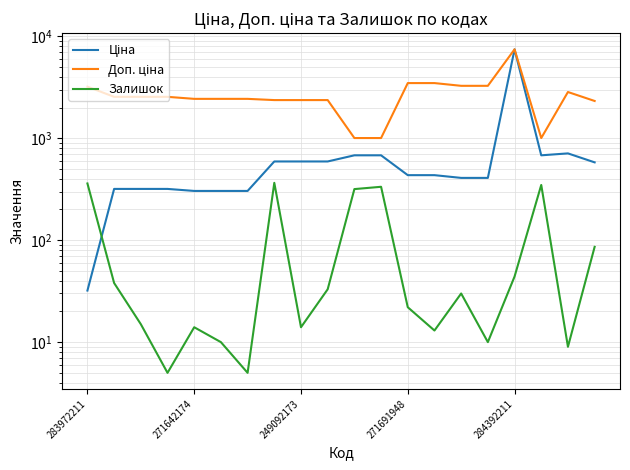

Reading left to right, list all the values displayed in this chart.

Ціна: 32.0	318.3	318.3	318.3	304.1	304.1	304.1	591.6	591.6	591.6	679.8	679.8	434.3	434.3	408.2	408.2	7444.6	679.8	710.0	579.8
Доп. ціна: 3205.0	2546.4	2546.4	2546.4	2432.8	2432.8	2432.8	2366.5	2366.5	2366.5	1004.1	1004.1	3474.1	3474.1	3265.8	3265.8	7444.6	1004.1	2839.8	2319.2
Залишок: 360.0	38.0	15.0	5.0	14.0	10.0	5.0	365.0	14.0	33.0	317.0	334.0	22.0	13.0	30.0	10.0	44.0	348.0	9.0	86.0